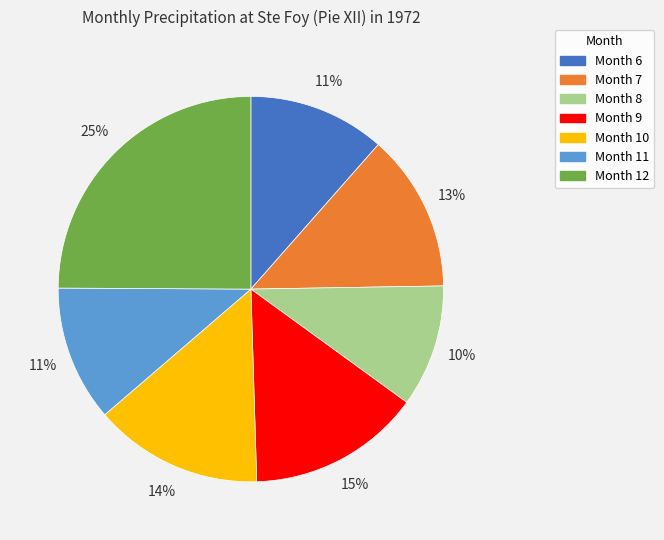

Is there a majority slice in this chart?

No